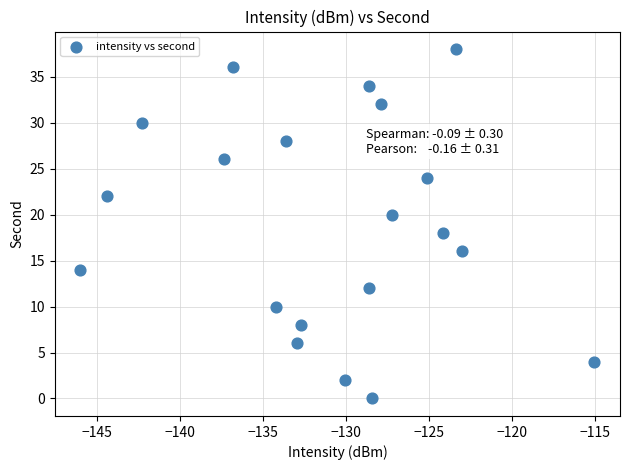

What is the range of Y values (max minus min)?

38